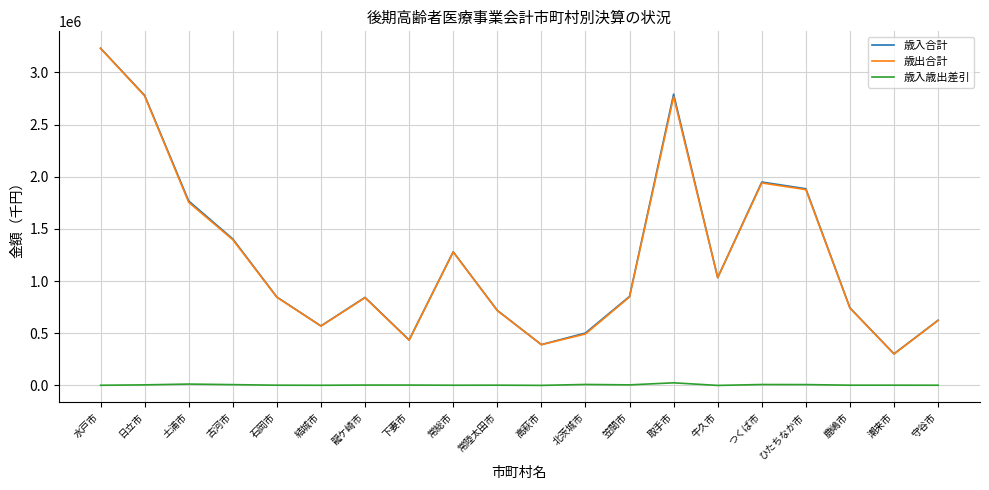

Does the chart display data point markers on the line(s)?

No